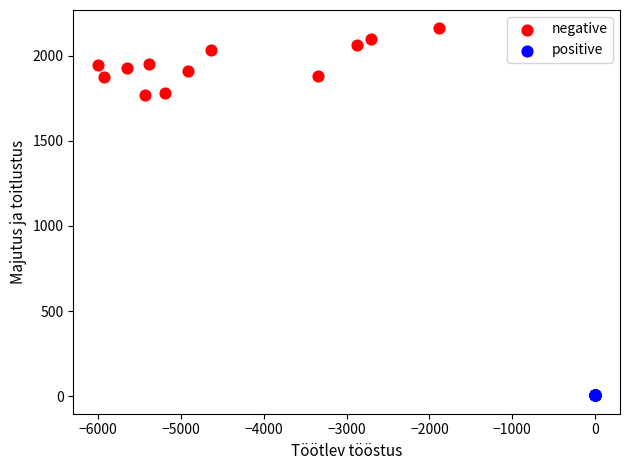

Which series contains the highest Y value?

negative